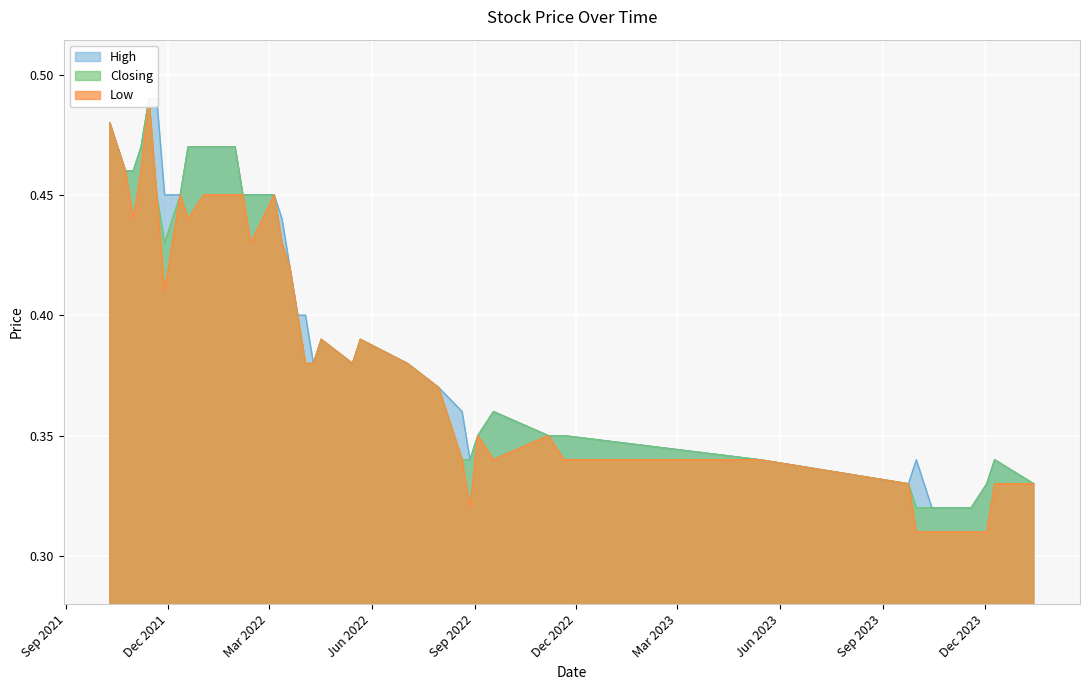

True or false: Low and Closing cross at least once.

False